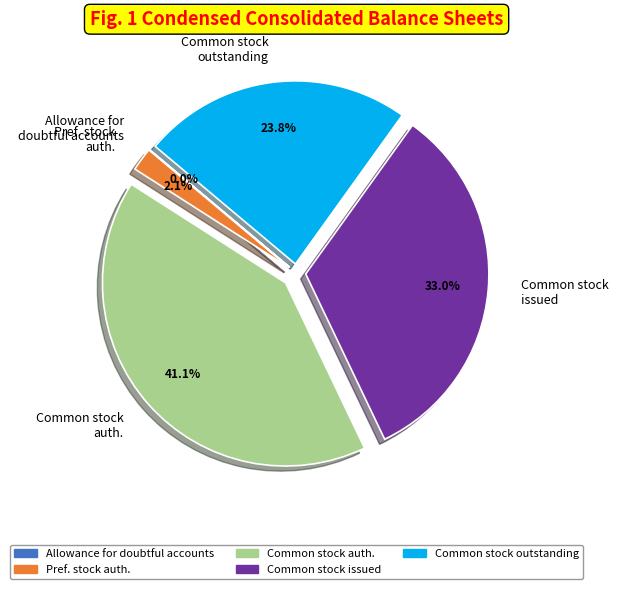

What is the total percentage of Common stock issued and Common stock auth.?

74.1%